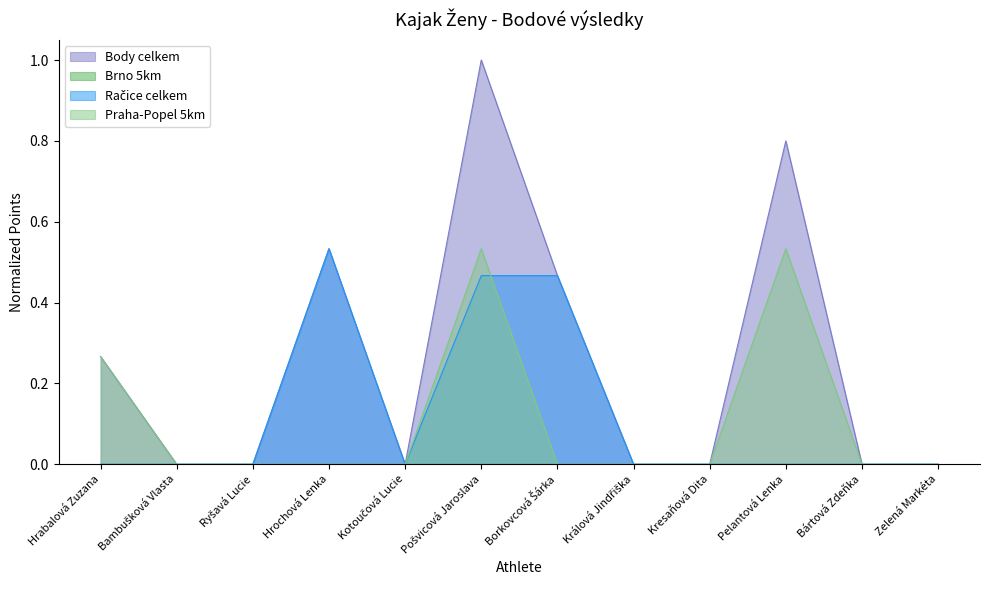

True or false: Body celkem and Račice celkem cross at least once.

False